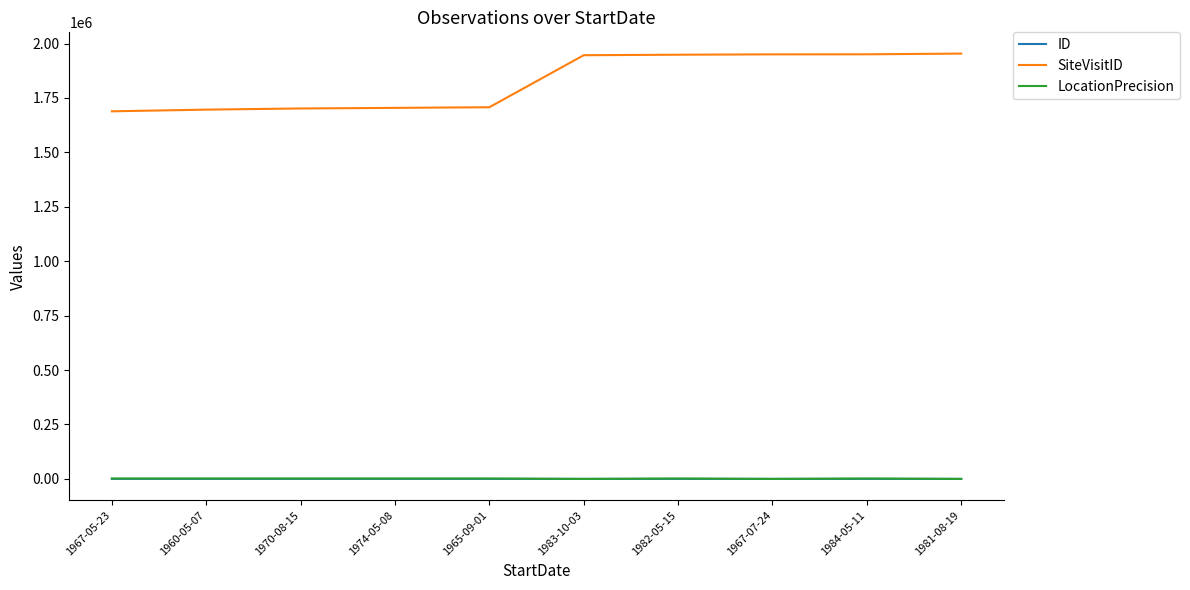

Which series has the largest total across all categories?

SiteVisitID